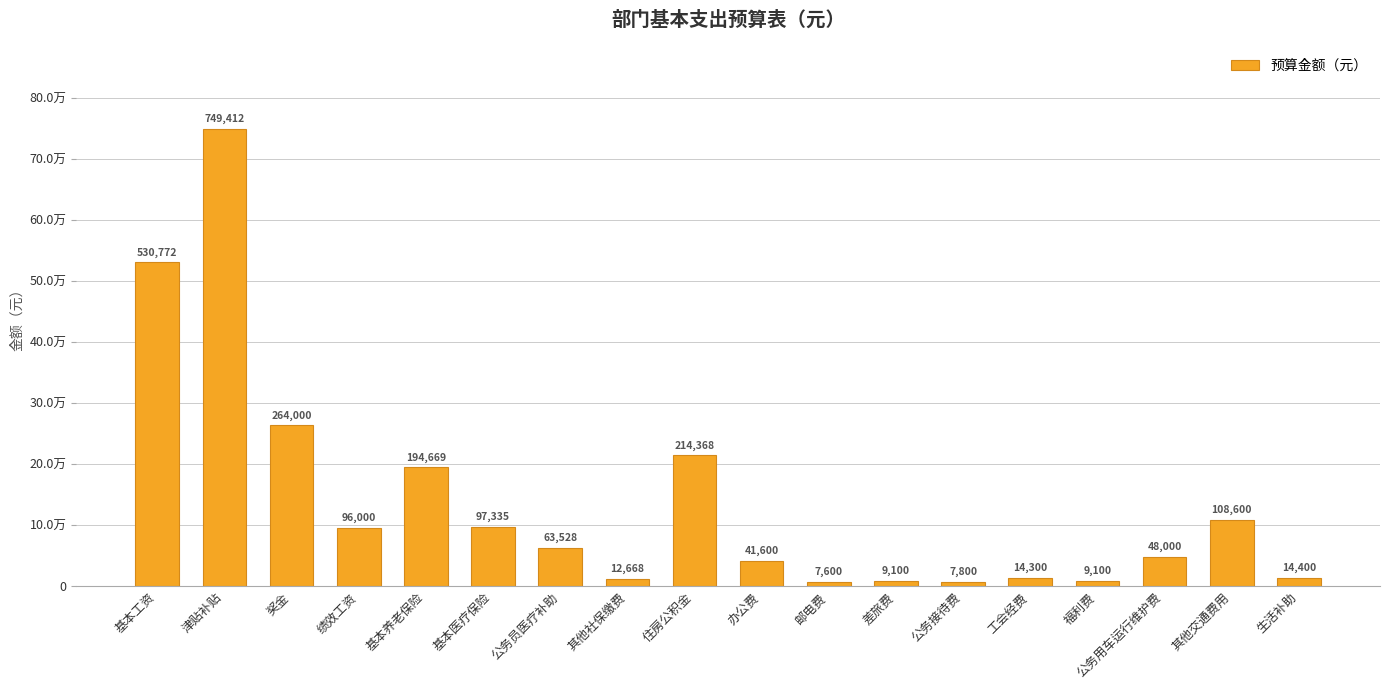

Does the chart contain any negative values?

No